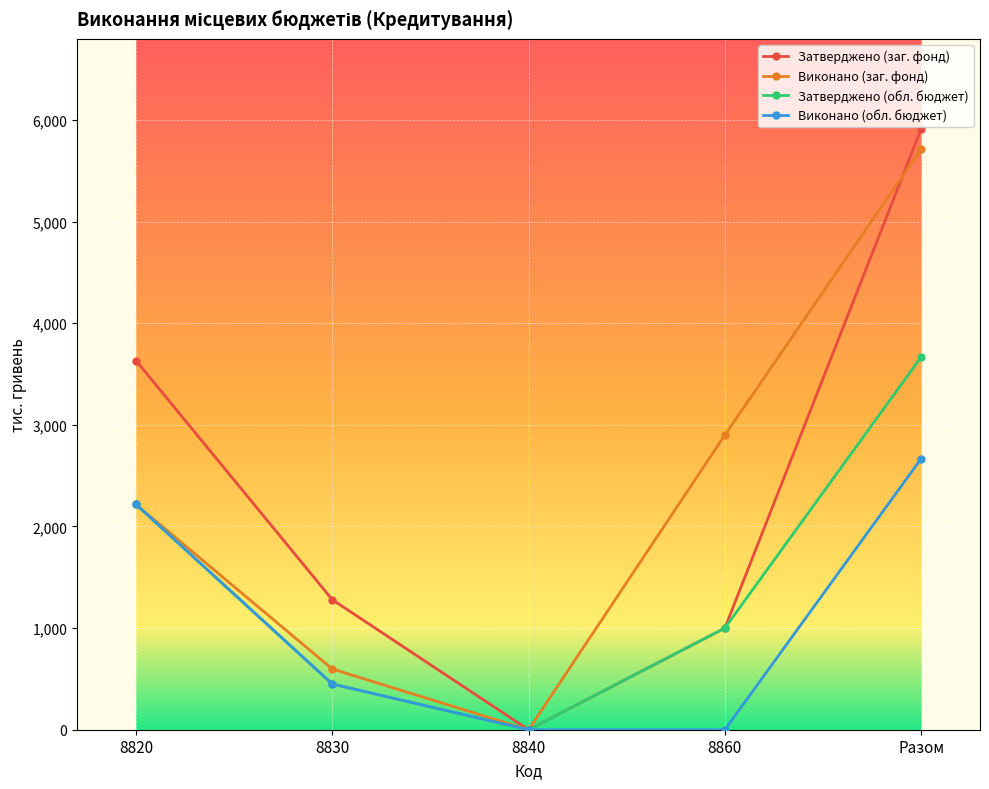

At how many categories does at least one series exceed 936?

4